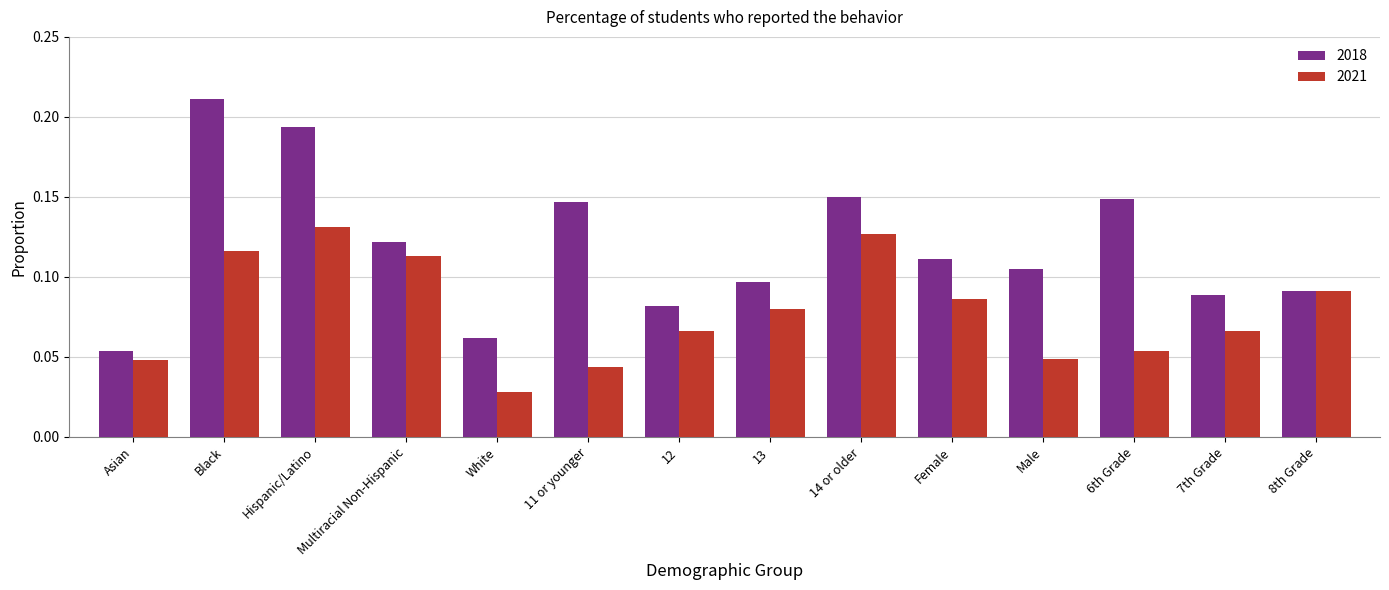

What are all the series names shown in the legend?

2018, 2021